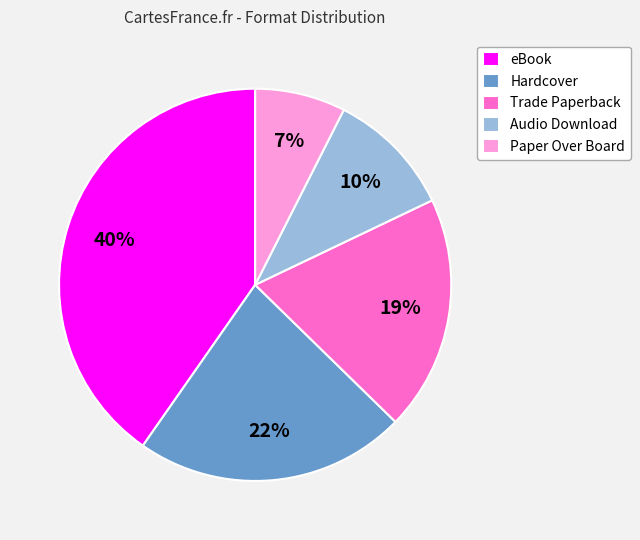

Which slice is the largest?

eBook